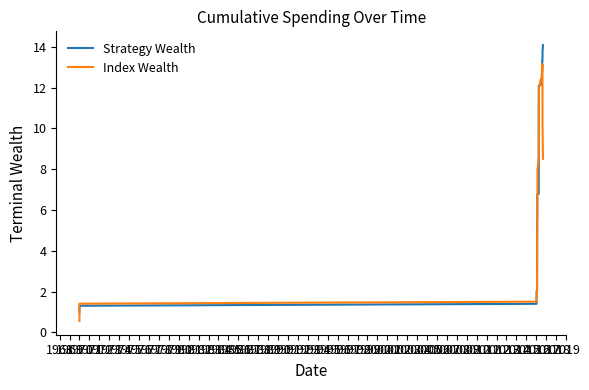

Which series has the largest total across all categories?

Strategy Wealth